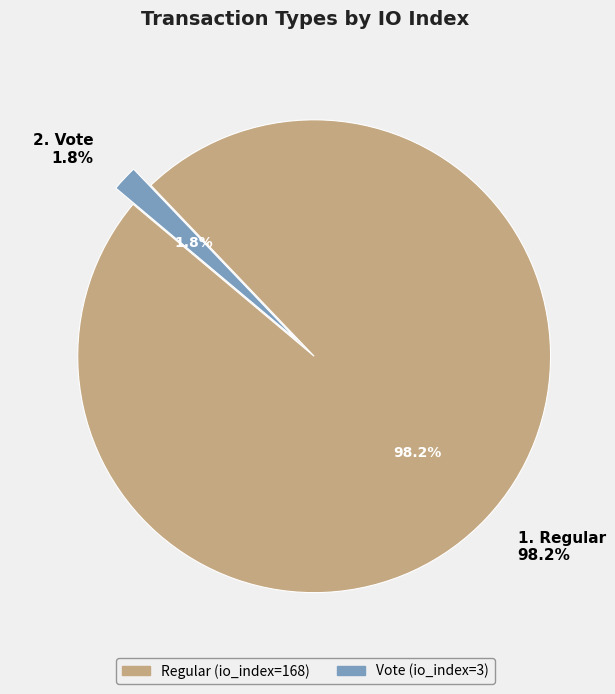

Rank the categories by value from lowest to highest.

Vote (io_index=3), Regular (io_index=168)